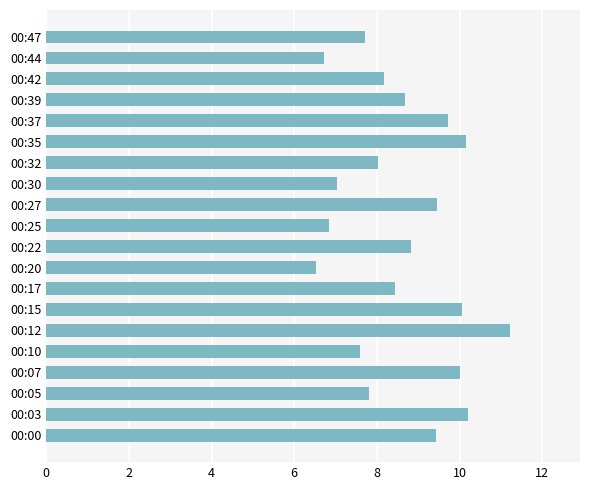

True or false: the data shows 7.0 at 00:30.

True